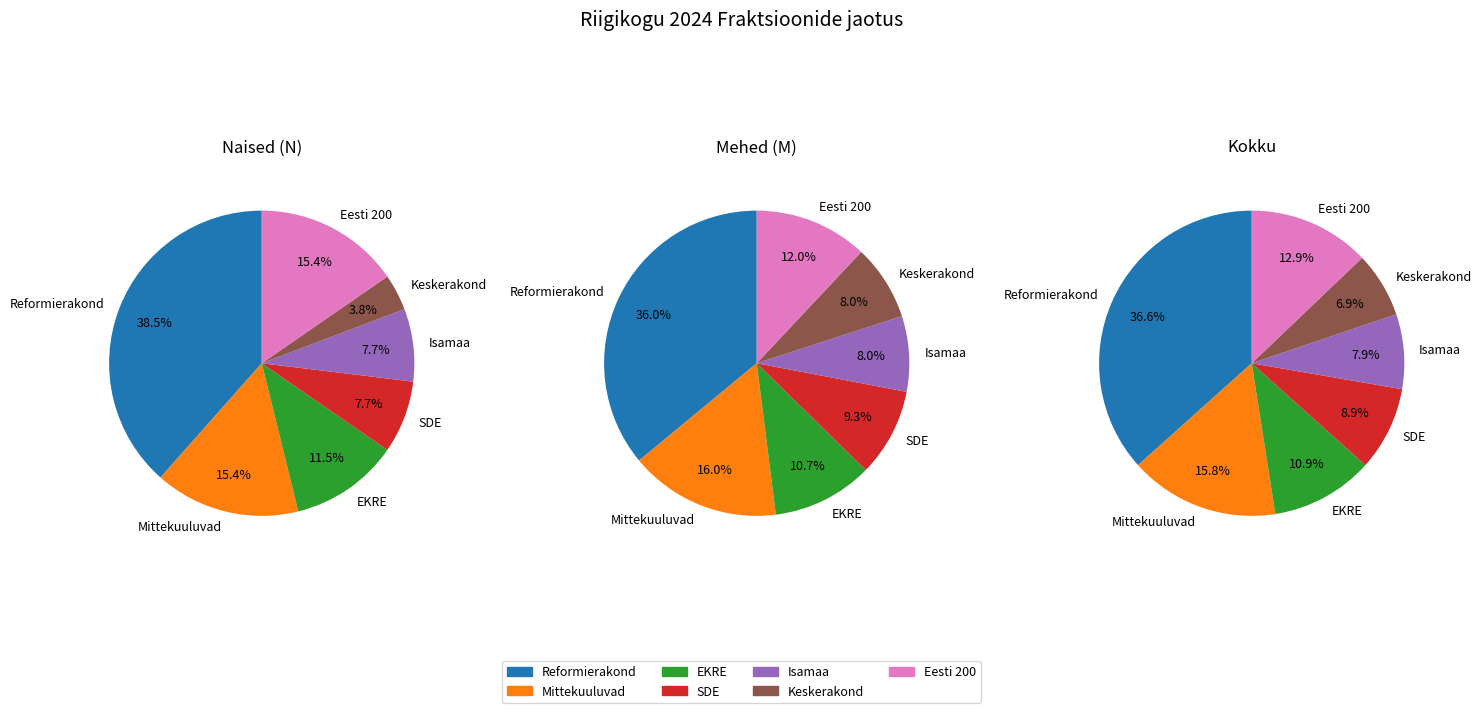

To the nearest percent, what portion does Fraktsiooni mittekuuluvad Riigikogu liikmed represent?

16%